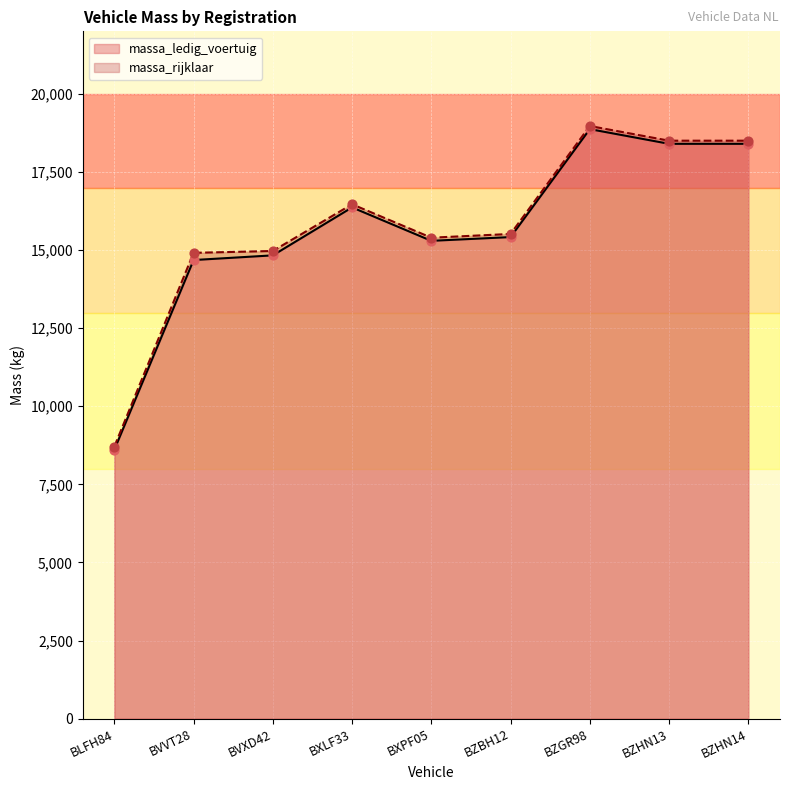

Which series has the widest spread of Y values?

massa_ledig_voertuig